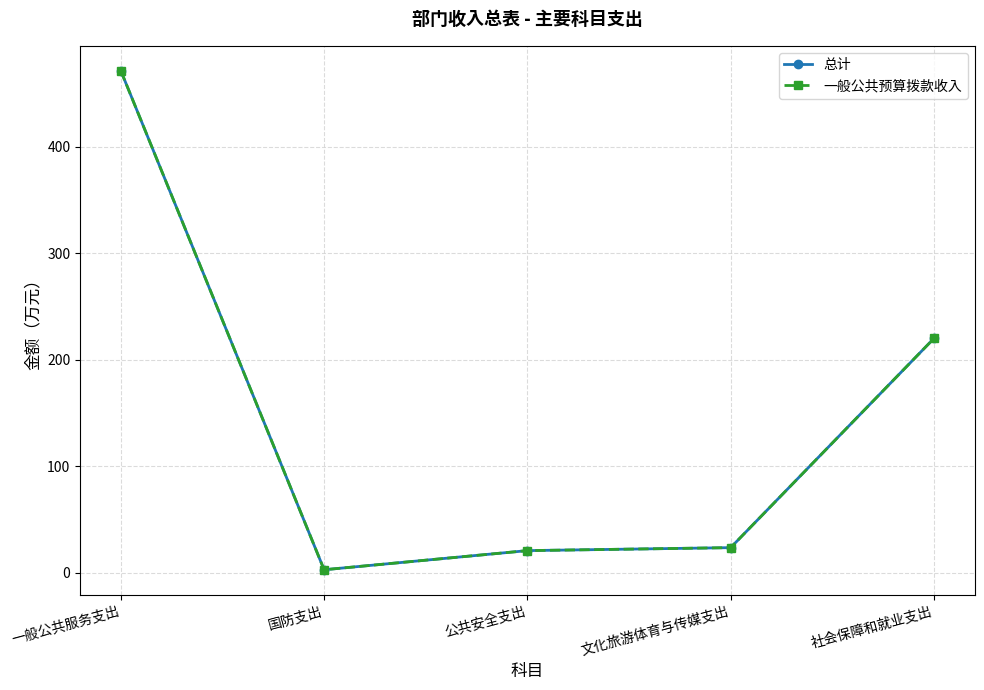

What is the maximum value shown in the chart?

471.2